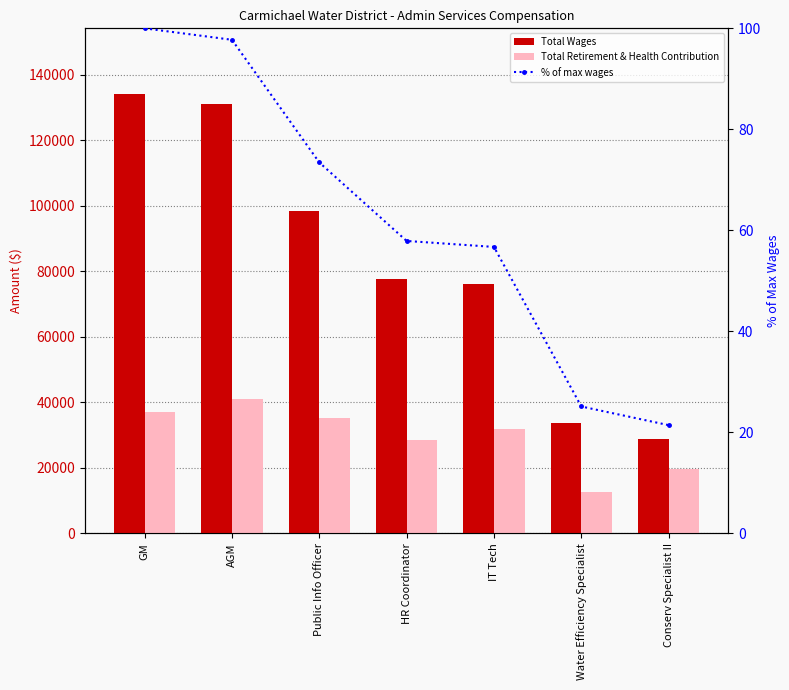

Which category has the highest value across all series?

GM